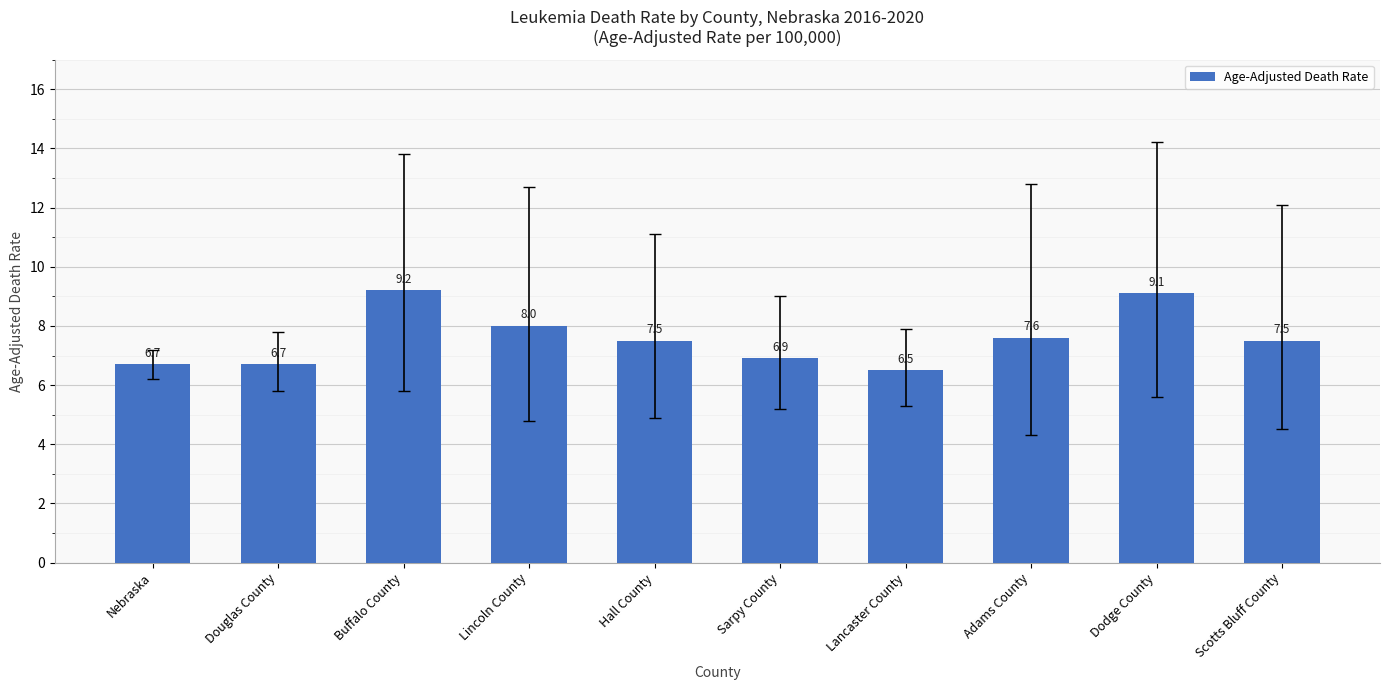

Approximately how many times larger is the value at Buffalo County compared to Lincoln County?

1.1